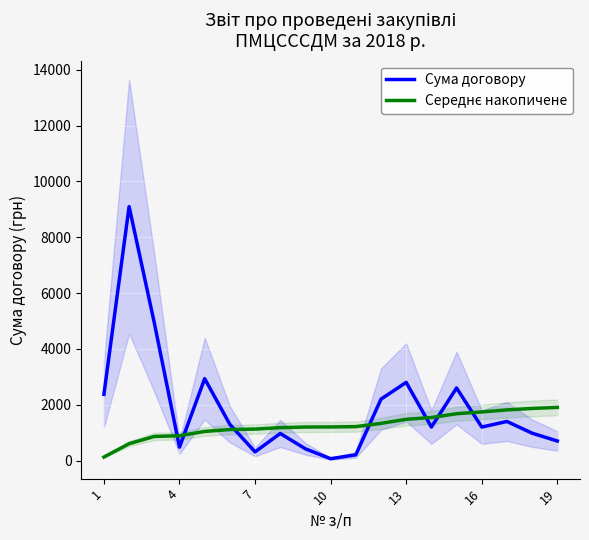

What is the average value of the Сума договору series?

1903.4